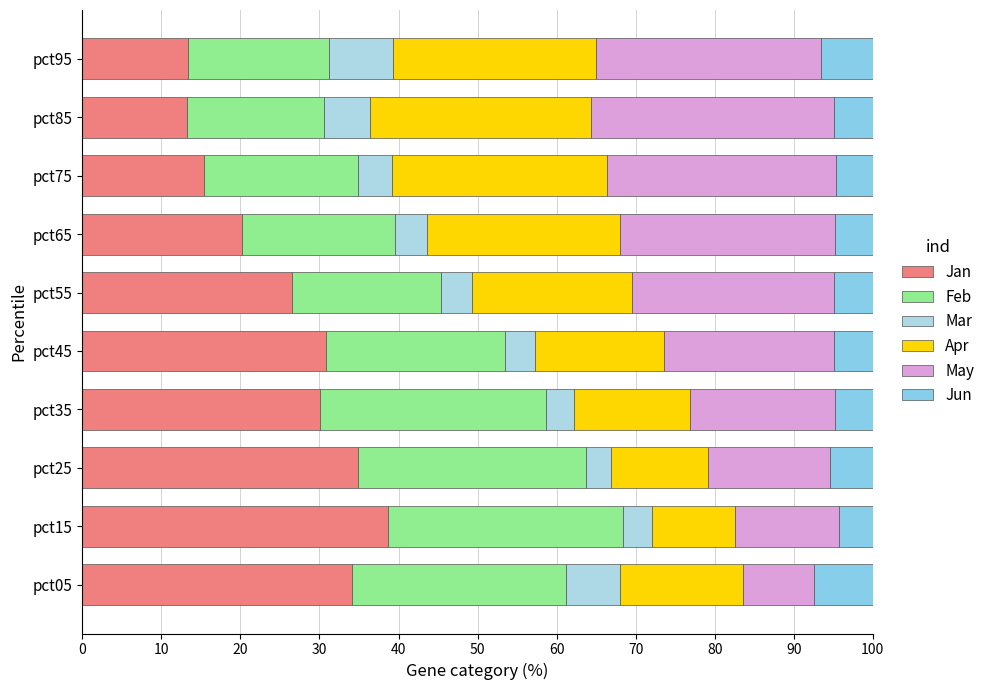

Count the number of data series in this chart.

6